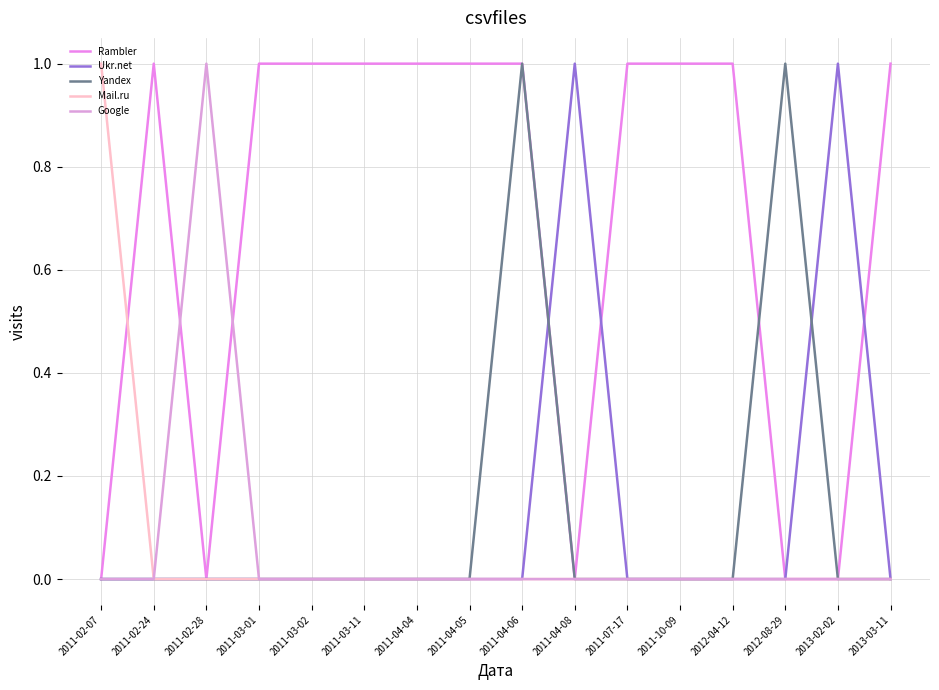

Count the Mail.ru values in the range 0 to 1.

16